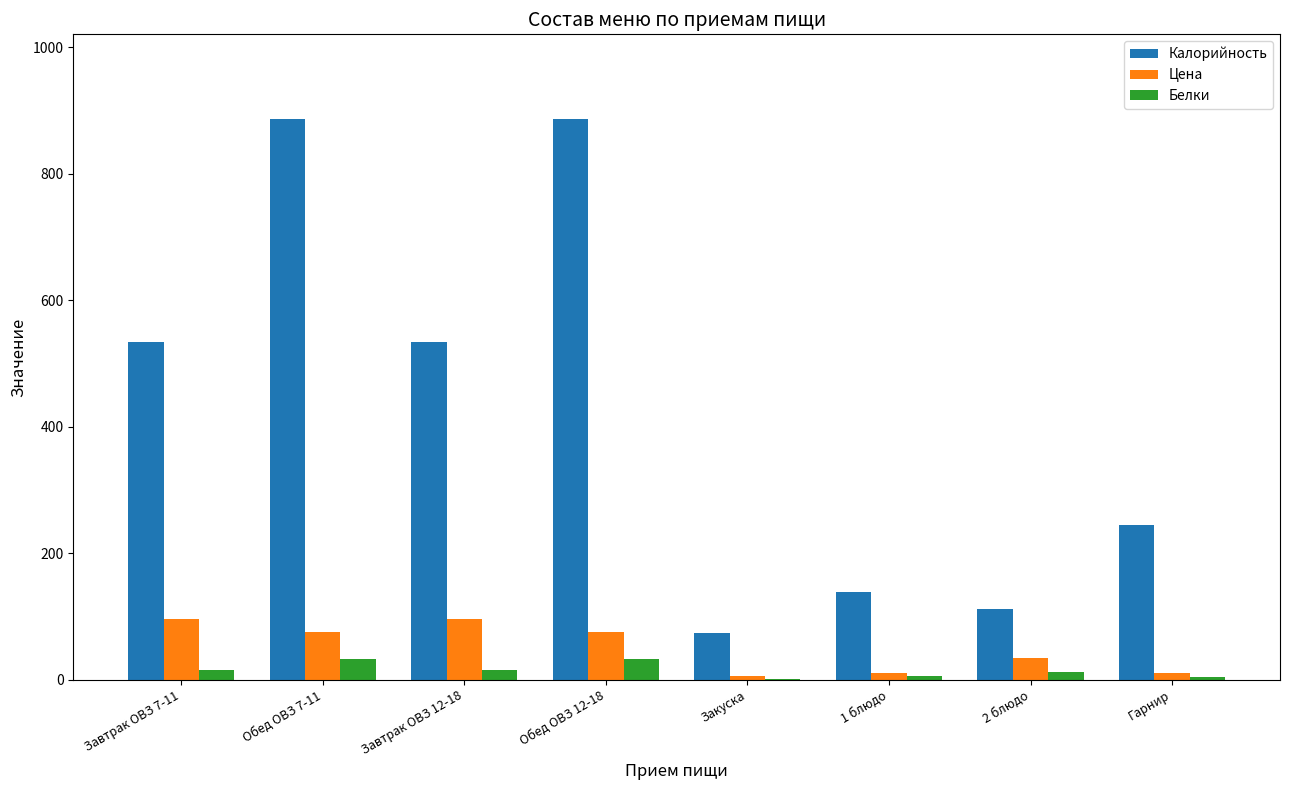

How many values in the Калорийность series exceed 534?

4